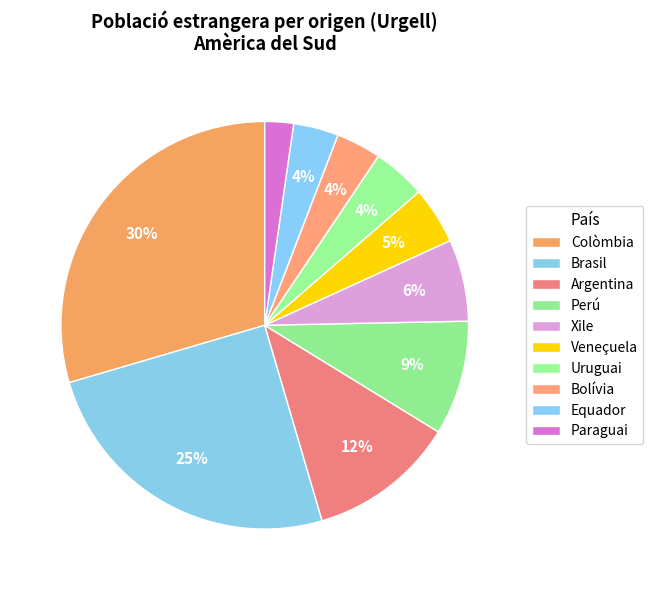

Do Xile and Colòmbia together represent more than half of the pie?

No